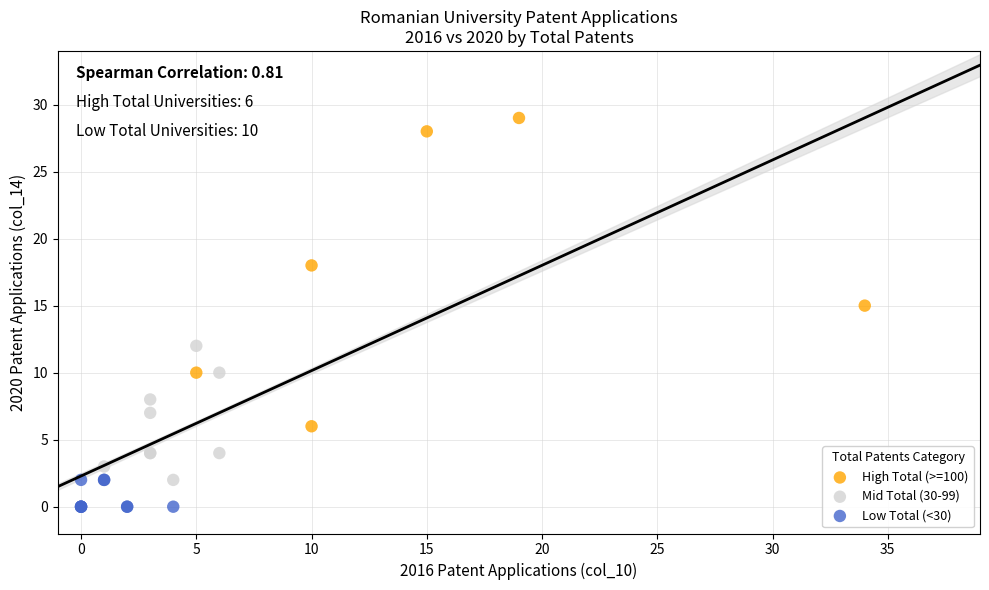

Which series contains the highest Y value?

High Total (>=100)